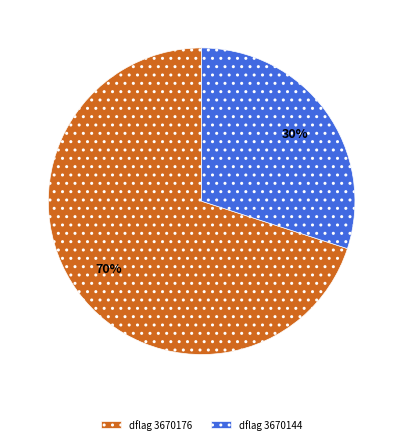

Is there any slice that represents more than half of the pie?

Yes